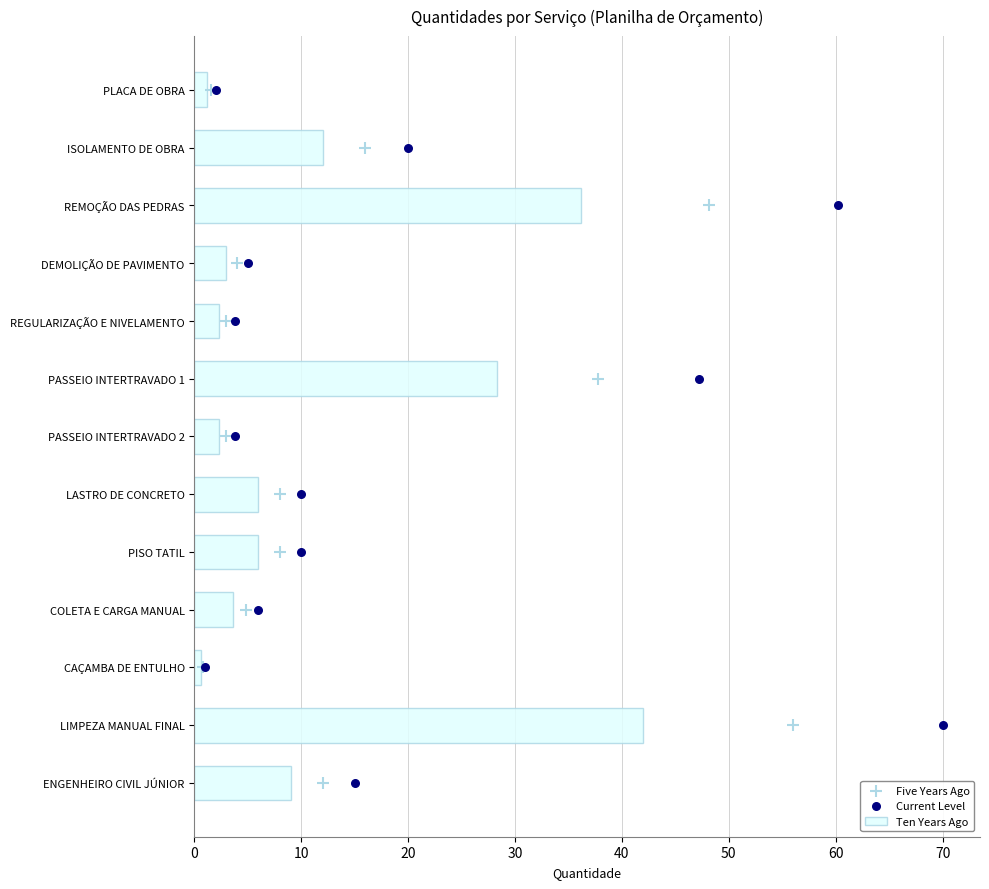

Which series reaches the minimum Y coordinate?

Five Years Ago